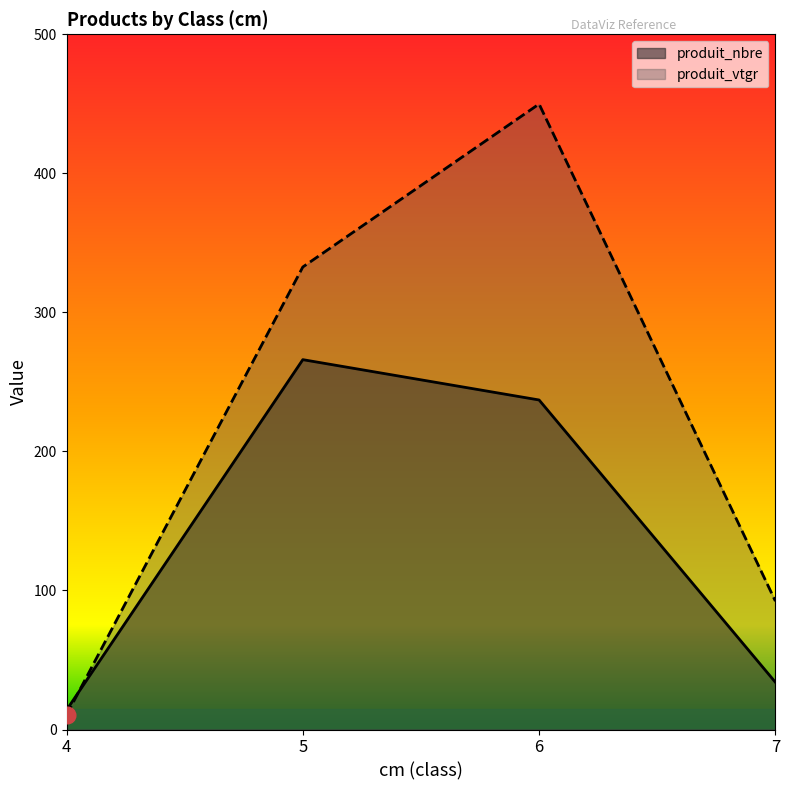

What is the minimum value shown in the chart?

10.4